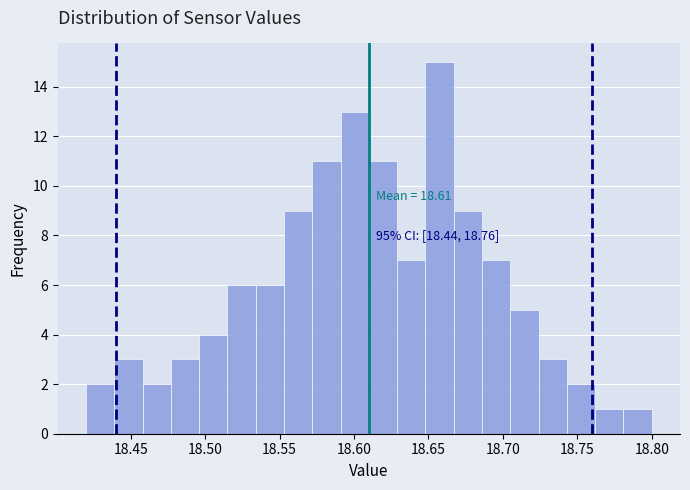

Read against the x-axis, roughly where is the centre of the tallest bar?

18.660